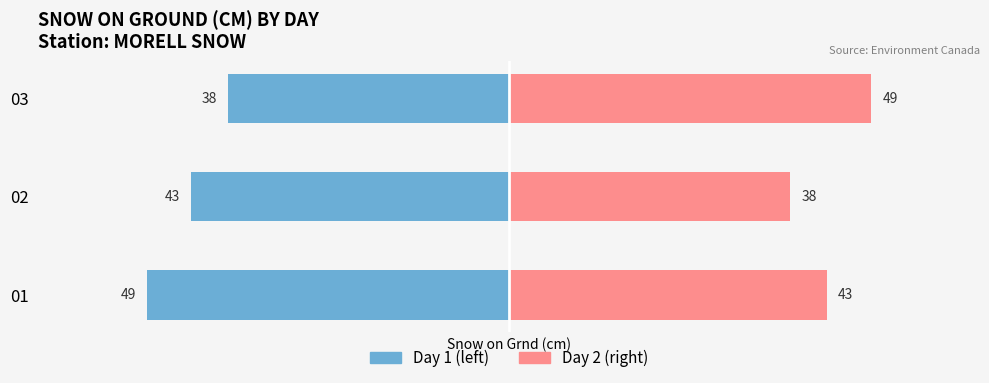

Count the Snow Day 2 (right) values in the range 38 to 49.

3